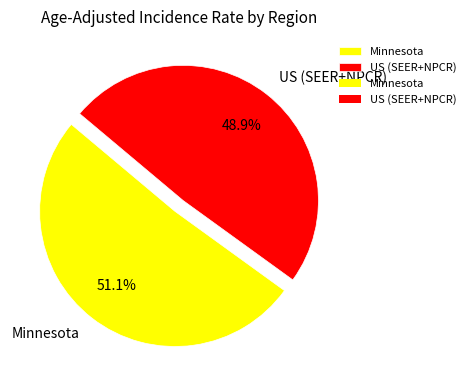

What is the total percentage of US (SEER+NPCR) and Minnesota?

100.0%